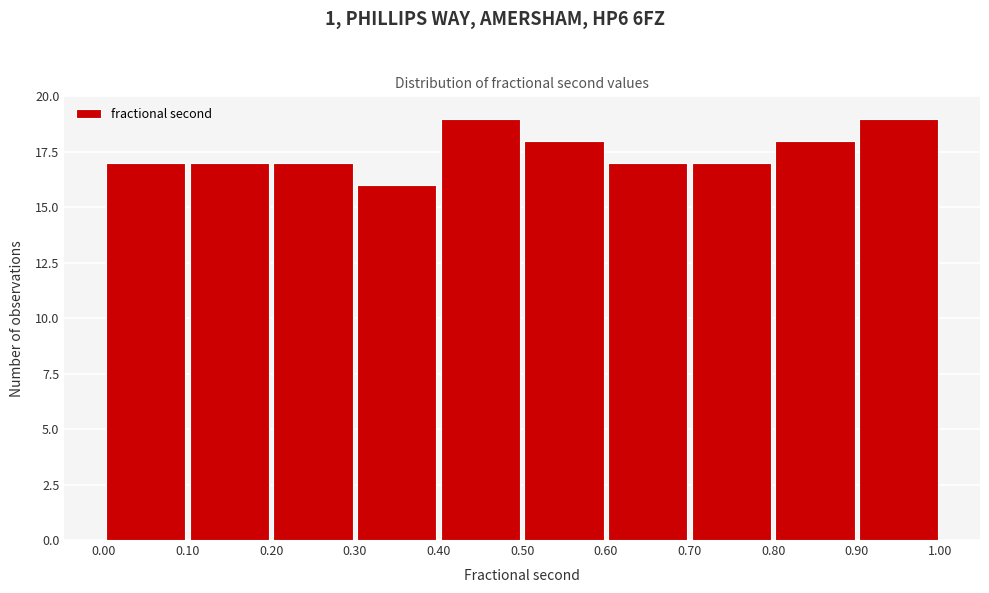

What is the height of the bar covering 0.80 to 0.90 on the x-axis? The values are not printed on the chart, so give them approximately, as read against the axis.

18